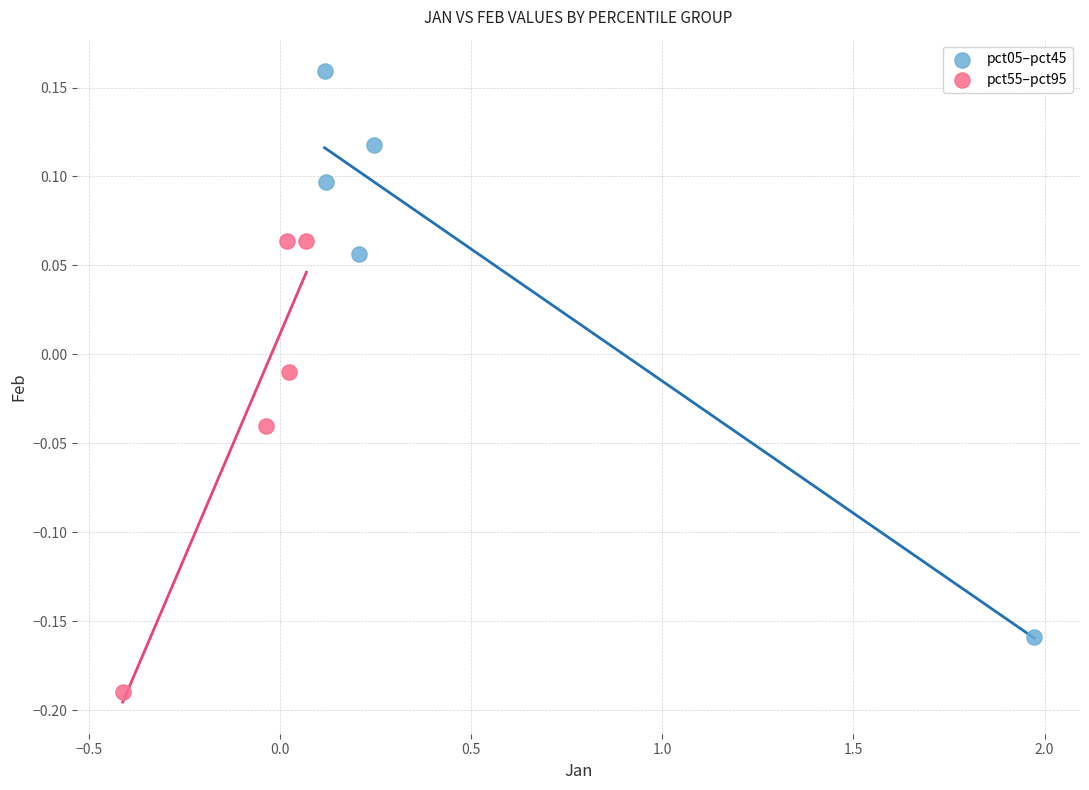

What are all the series names shown in the legend?

pct05–pct45, pct55–pct95